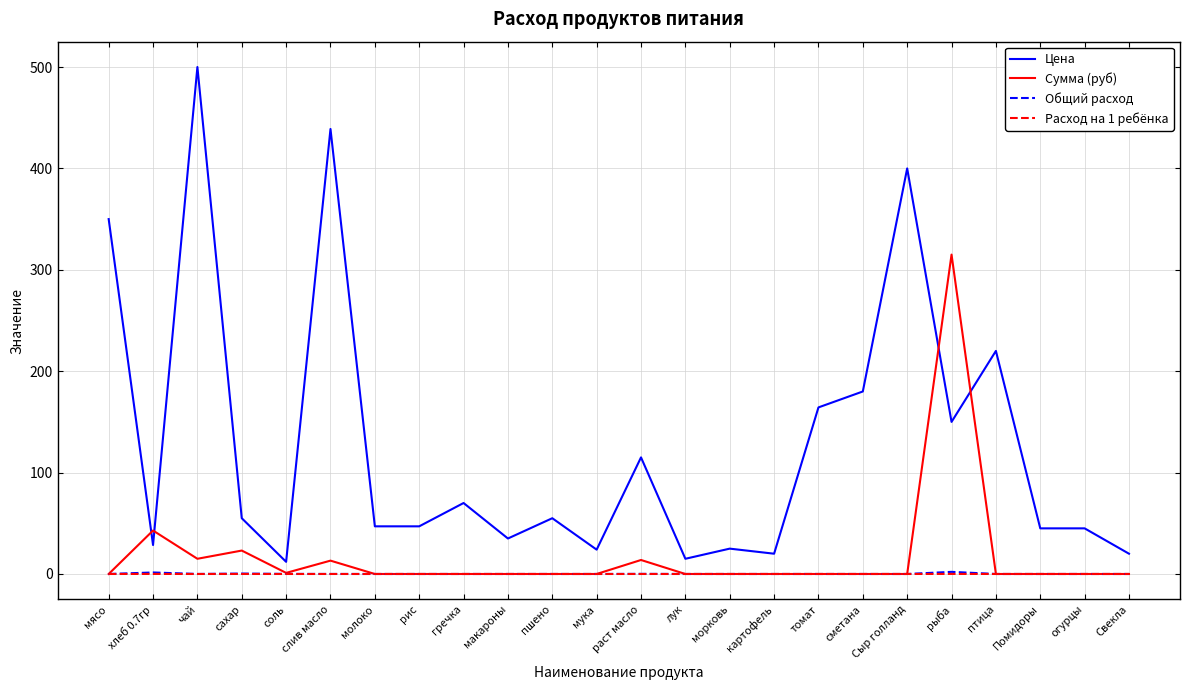

What is the maximum value shown in the chart?

500.0